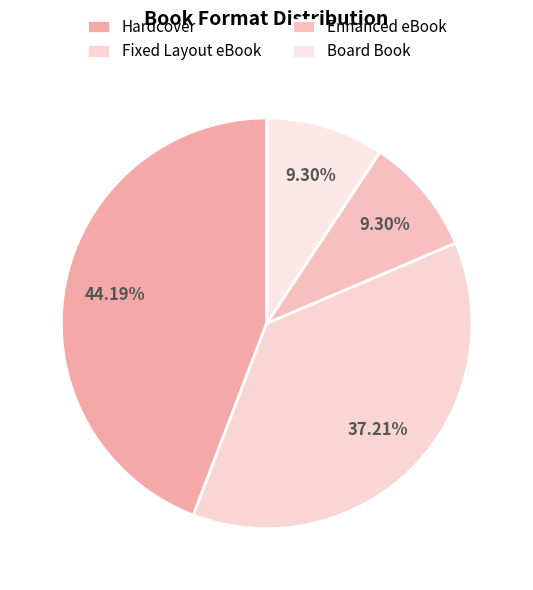

Approximately how many times larger is the value at Board Book compared to Enhanced eBook?

1.0